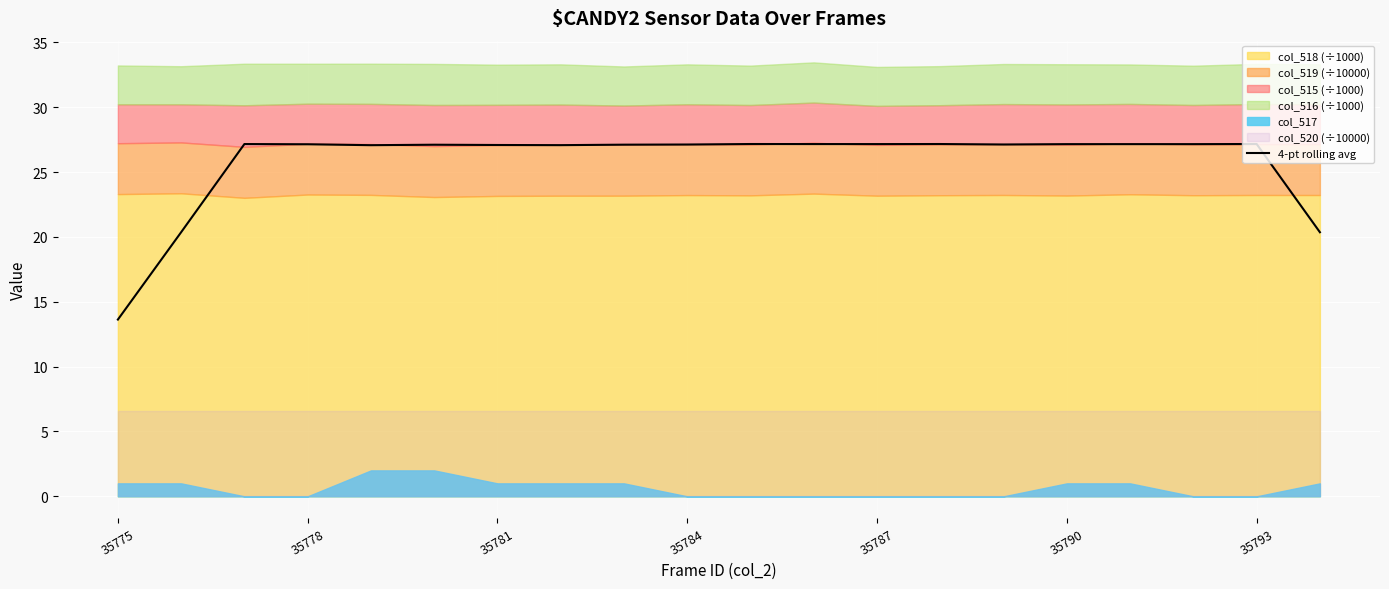

The chart shows a value of 27.5 at 19. True or false?

False